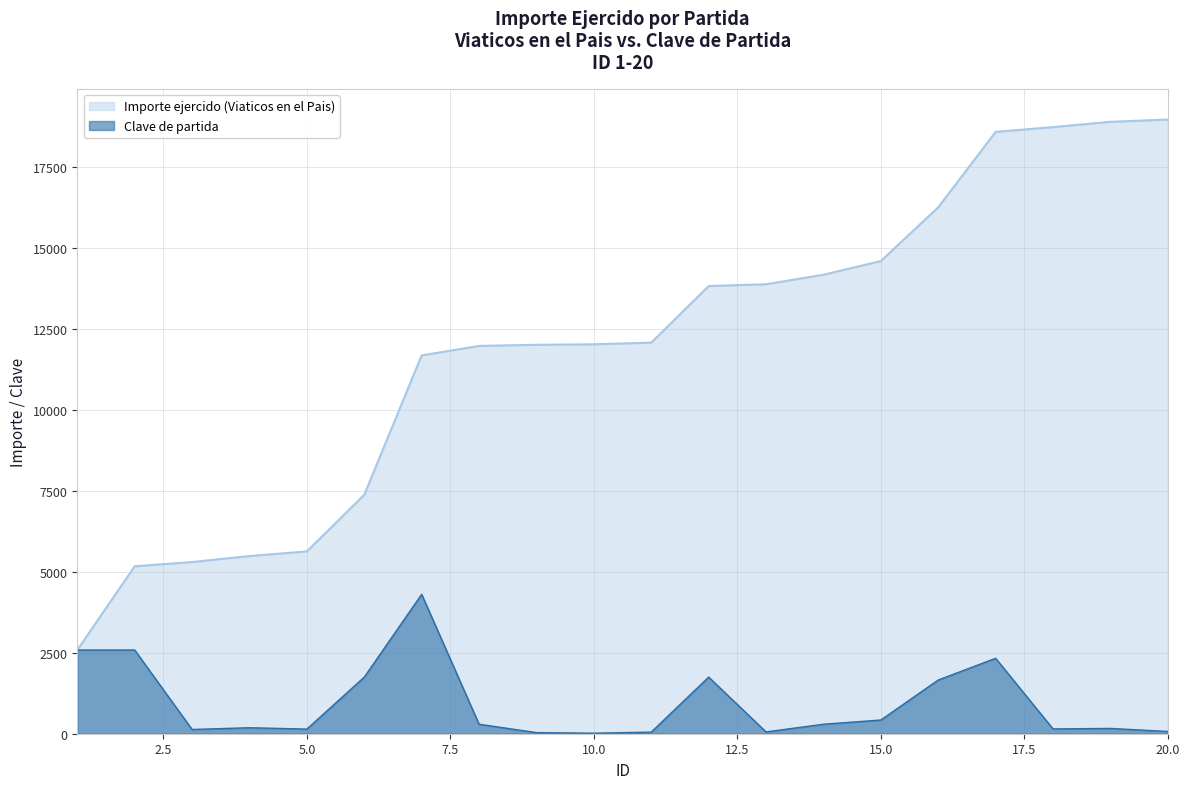

How many interior local valleys does the Clave de partida series have?

5